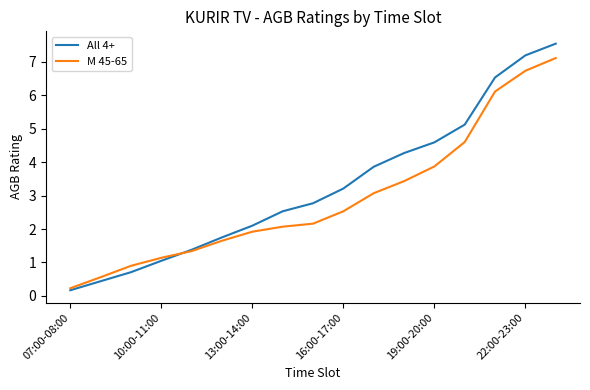

What is the maximum value shown in the chart?

7.5